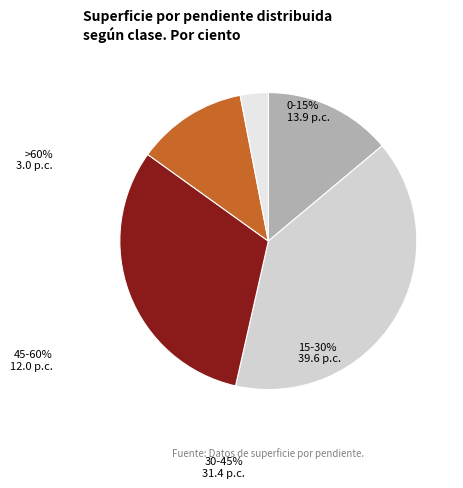

Which category has the smallest portion of the pie?

>60%